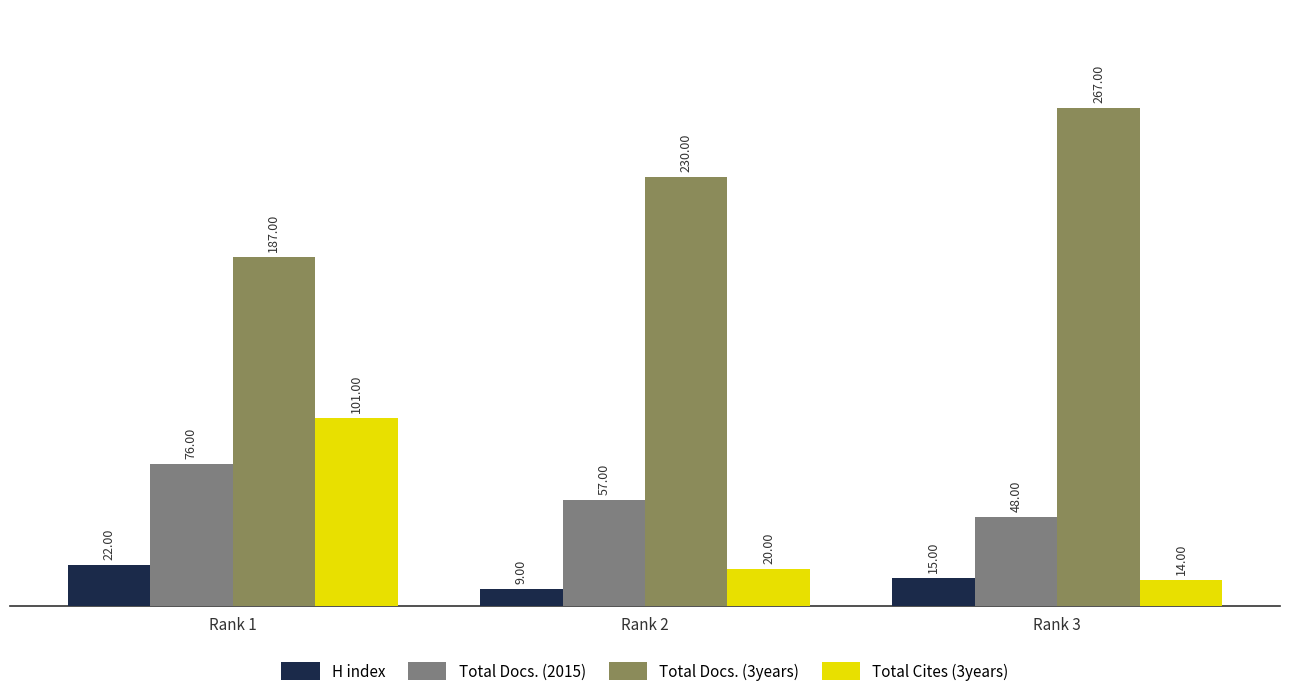

What is the value of the Total Cites (3years) bar at the 2nd from the left?

20